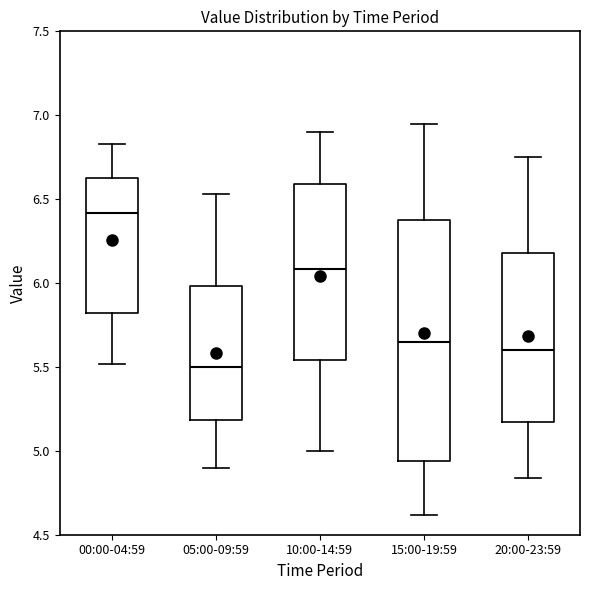

Comparing the boxes themselves (not the whiskers), which one is the tallest?

15:00-19:59